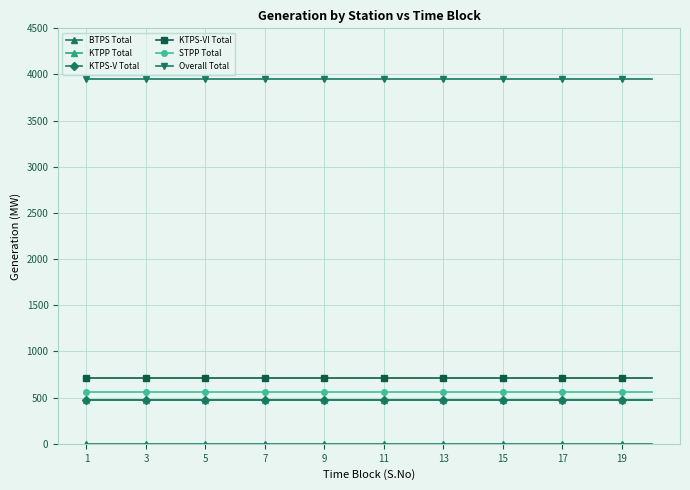

True or false: KTPP Total and Overall Total intersect in this chart.

False